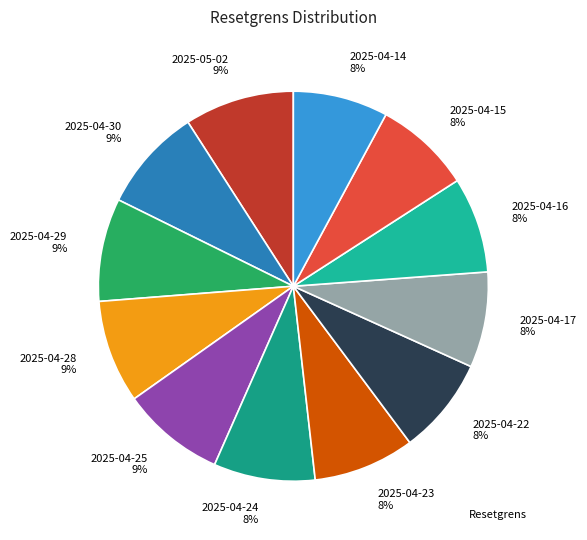

Do 2025-04-16 and 2025-04-22 together represent more than half of the pie?

No